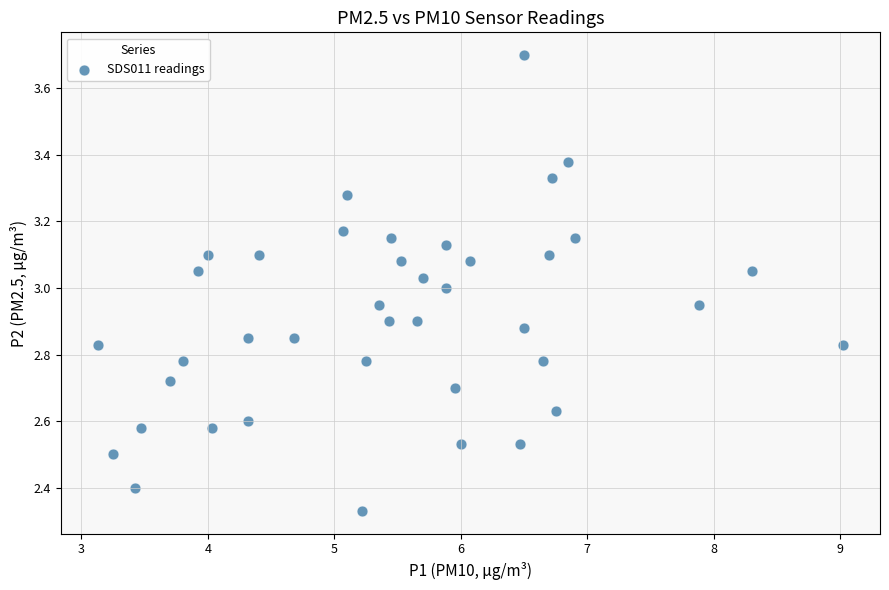

What is the range of X values (max minus min)?

5.9